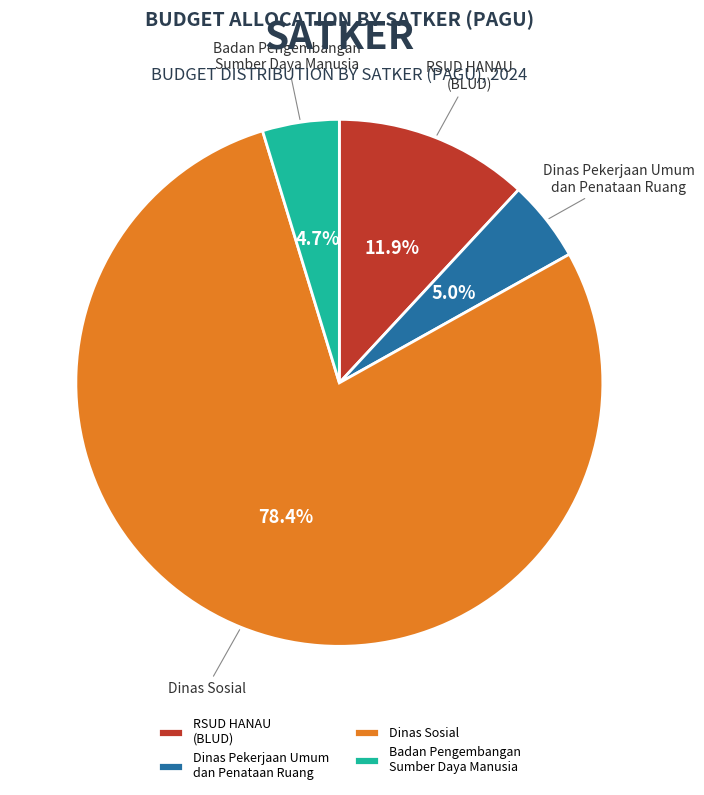

Which category has the biggest portion of the pie?

Dinas Sosial